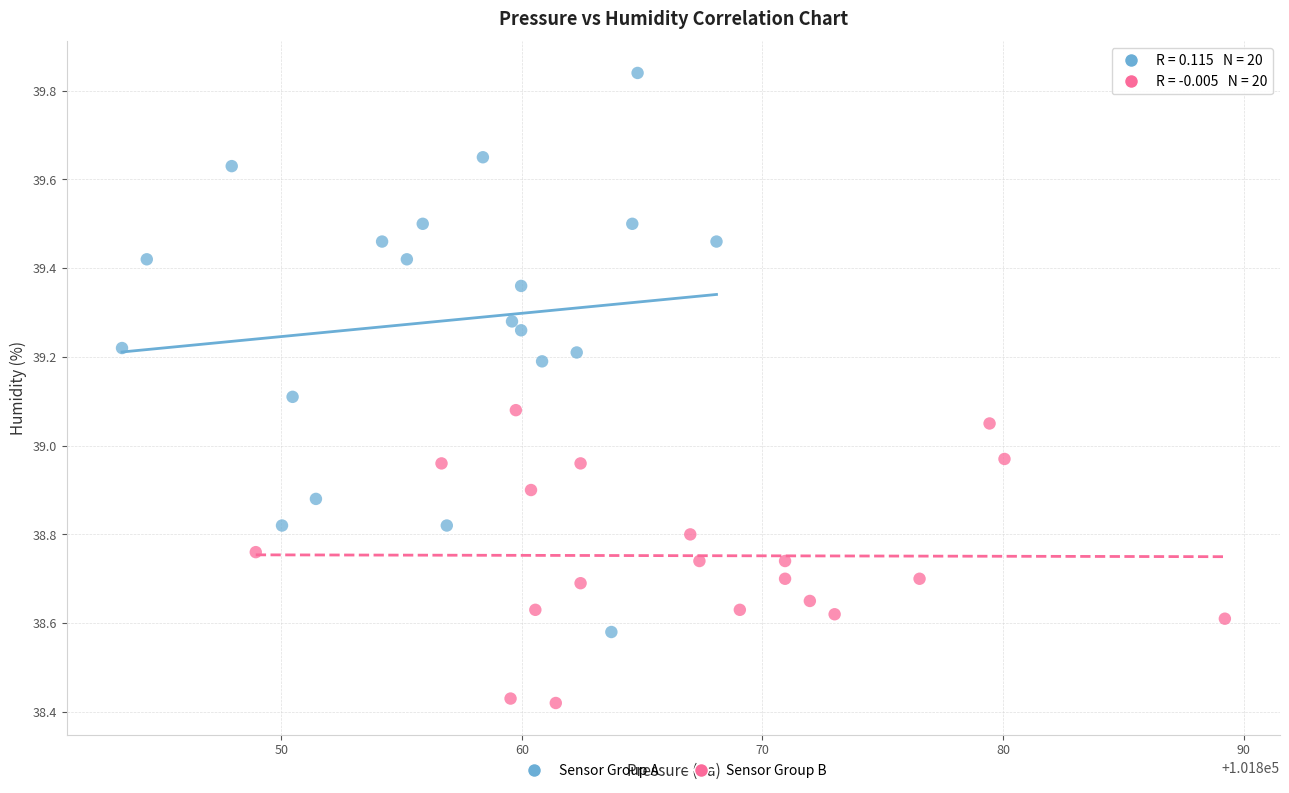

Which series contains the lowest Y value?

Sensor Group B